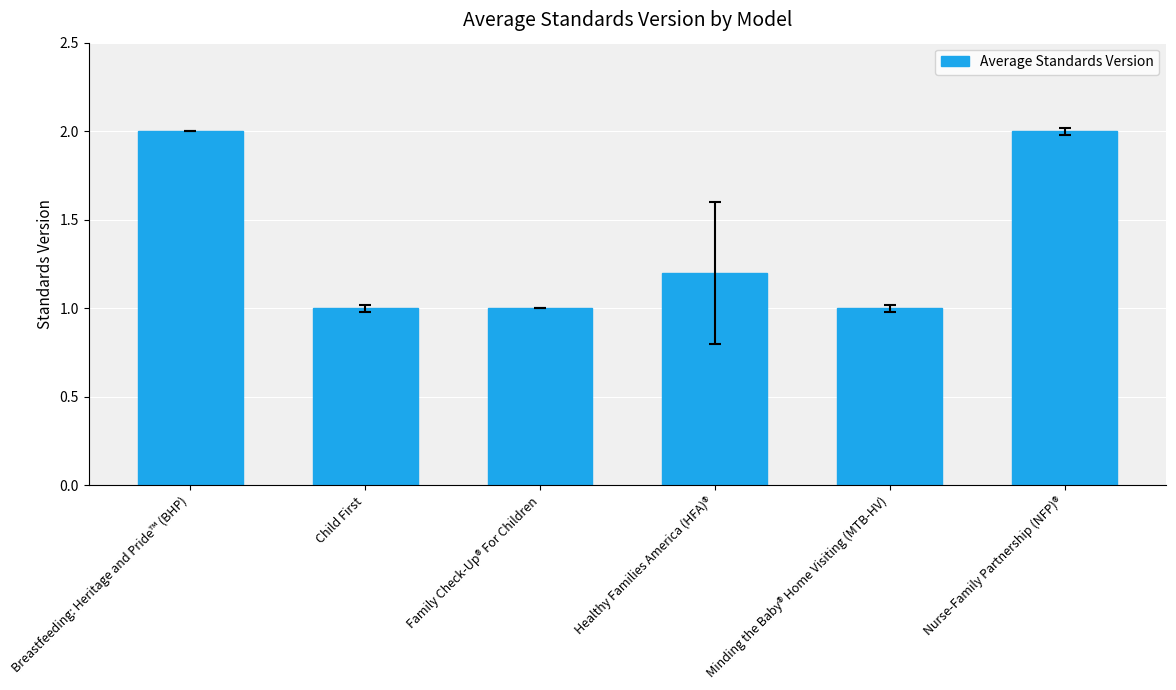

Reading left to right, extract all data points from this chart.

Breastfeeding: Heritage and Pride™ (BHP)=2.0	Child First=1.0	Family Check-Up® For Children=1.0	Healthy Families America (HFA)®=1.2	Minding the Baby® Home Visiting (MTB-HV)=1.0	Nurse-Family Partnership (NFP)®=2.0